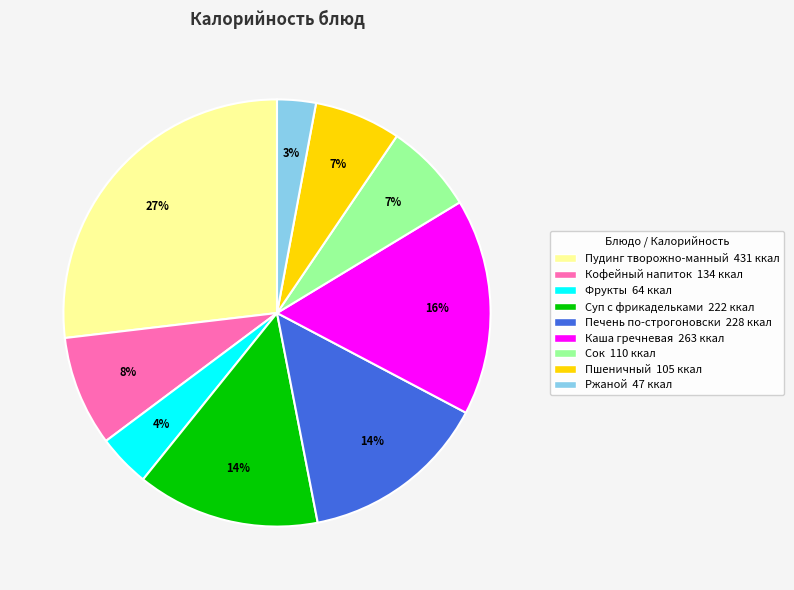

True or false: Печень по-строгоновски accounts for 14% of the total.

True